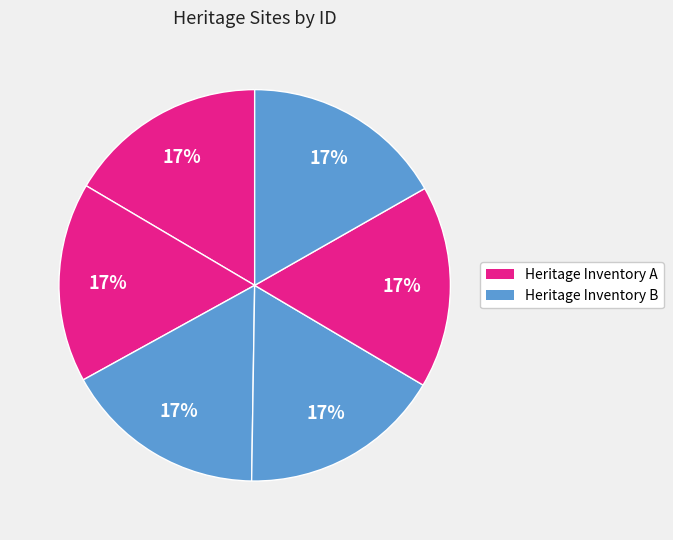

Is there any slice that represents more than half of the pie?

No